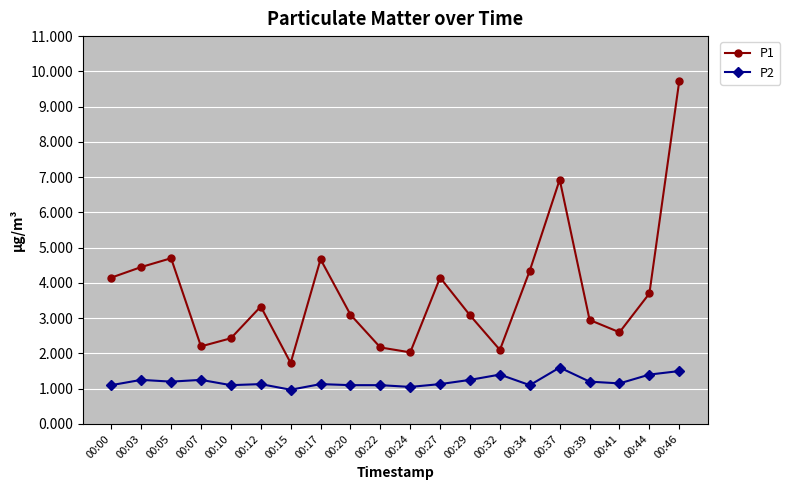

Which series has the largest total across all categories?

P1